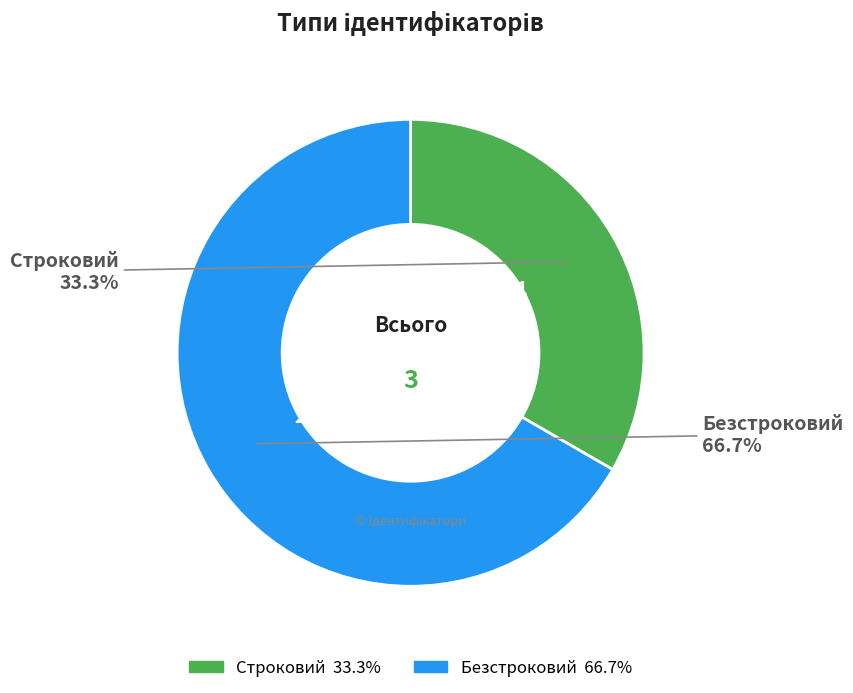

Which has a higher value, Строковий or Безстроковий?

Безстроковий